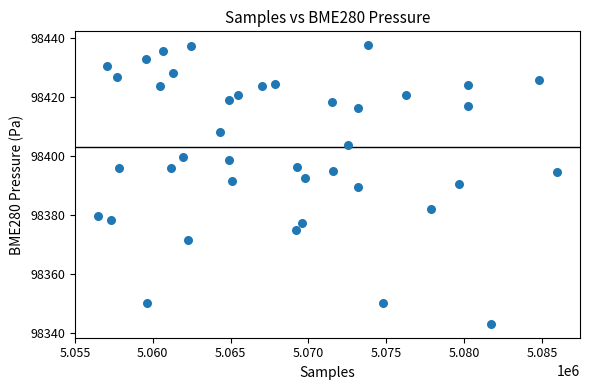

What is the range of X values (max minus min)?

29490.0